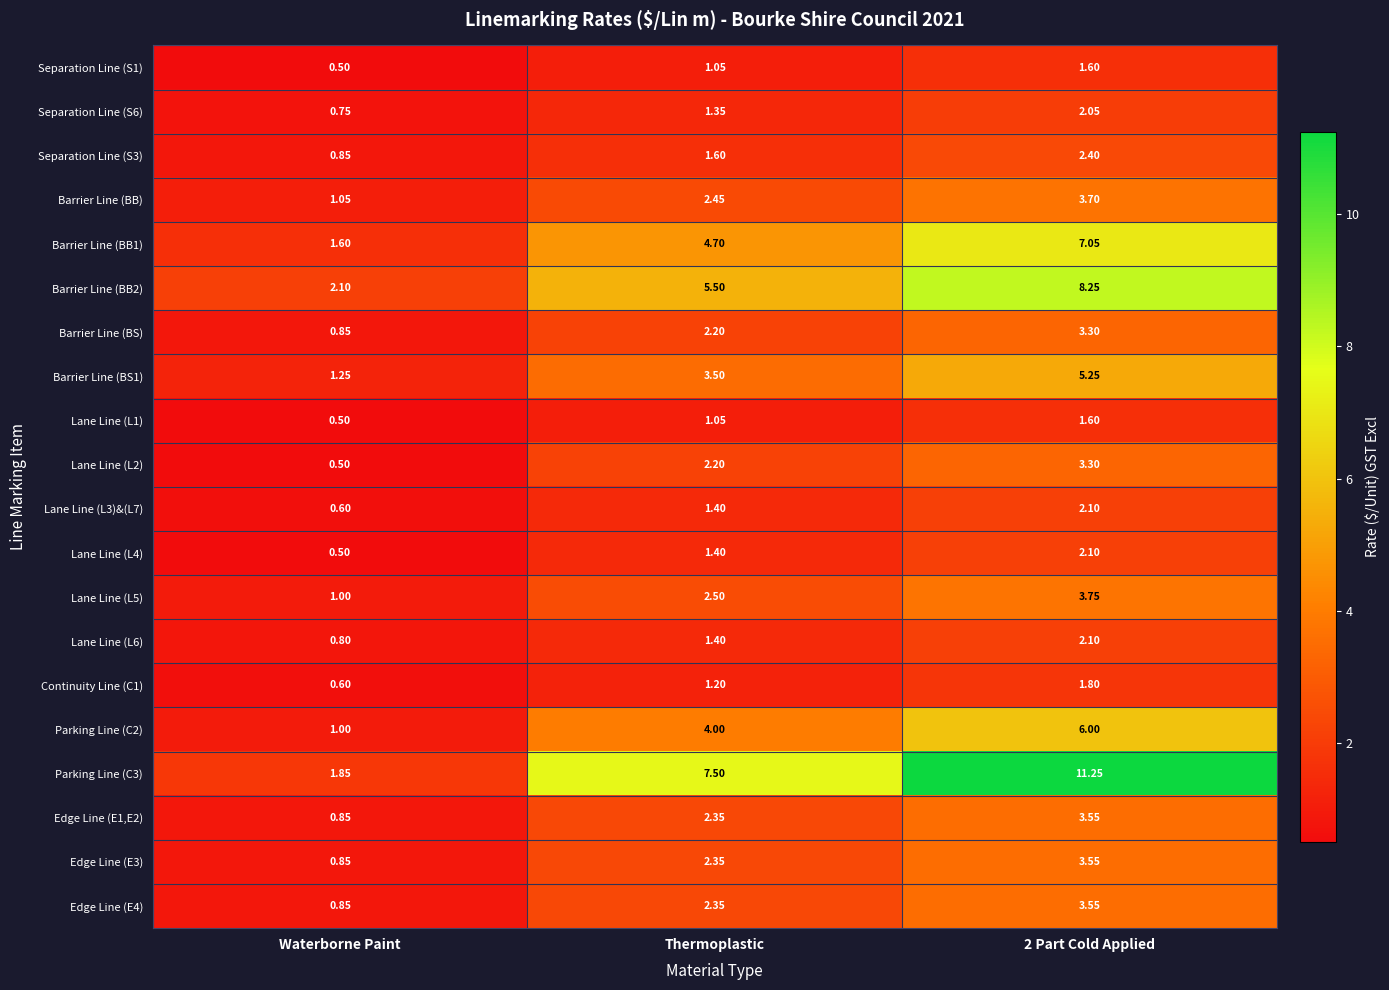

Where does the Separation Line (S6) series first go above 1?

Thermoplastic